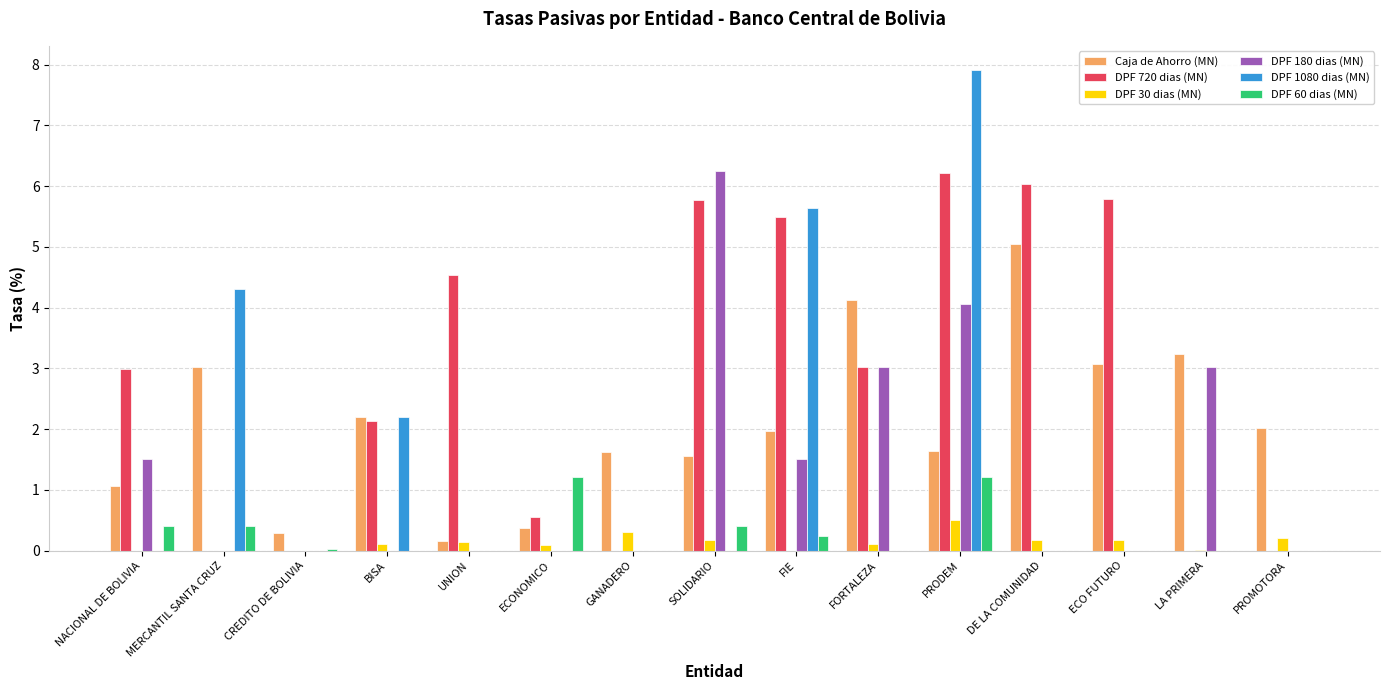

What is the maximum value for Caja de Ahorro (MN)?

5.0